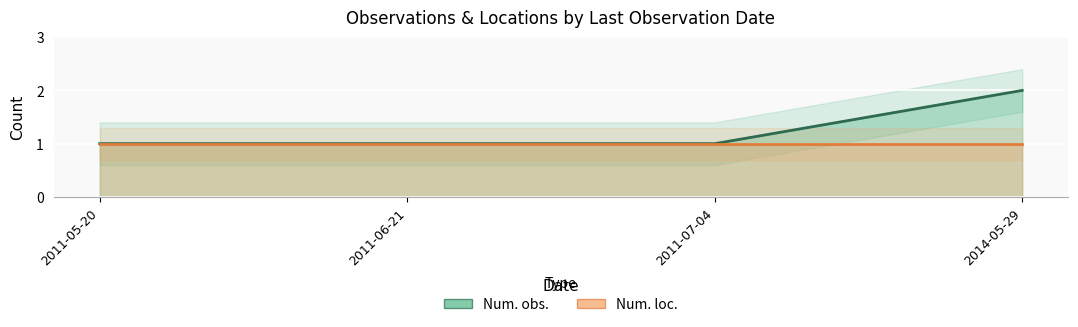

At which label does Num. loc. reach its minimum?

2014-05-29